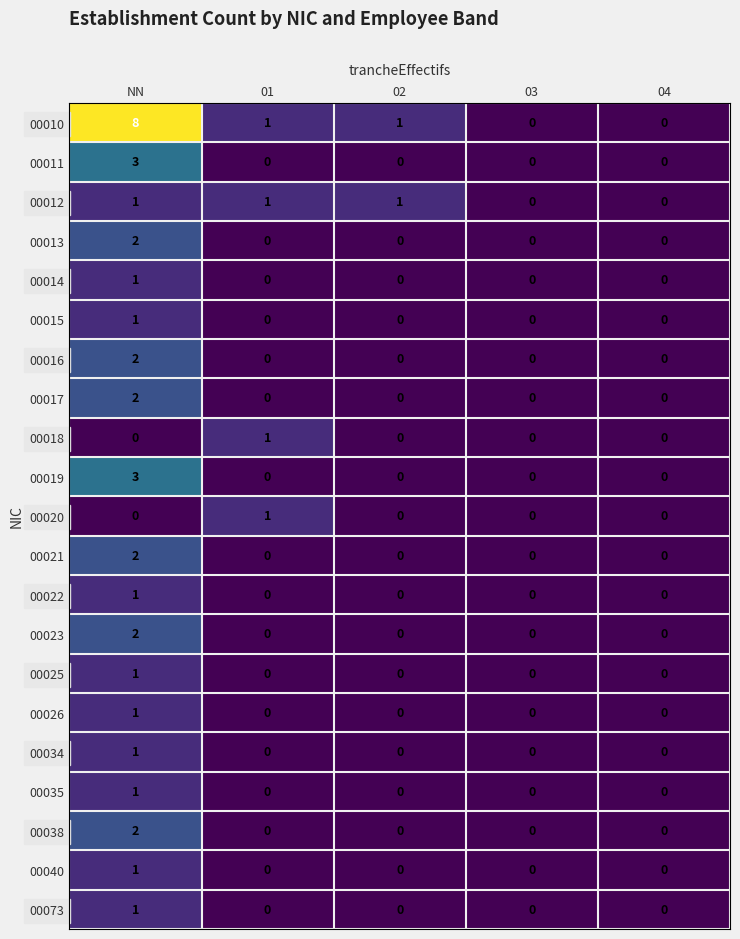

At which category does the chart reach its peak across all series?

NN